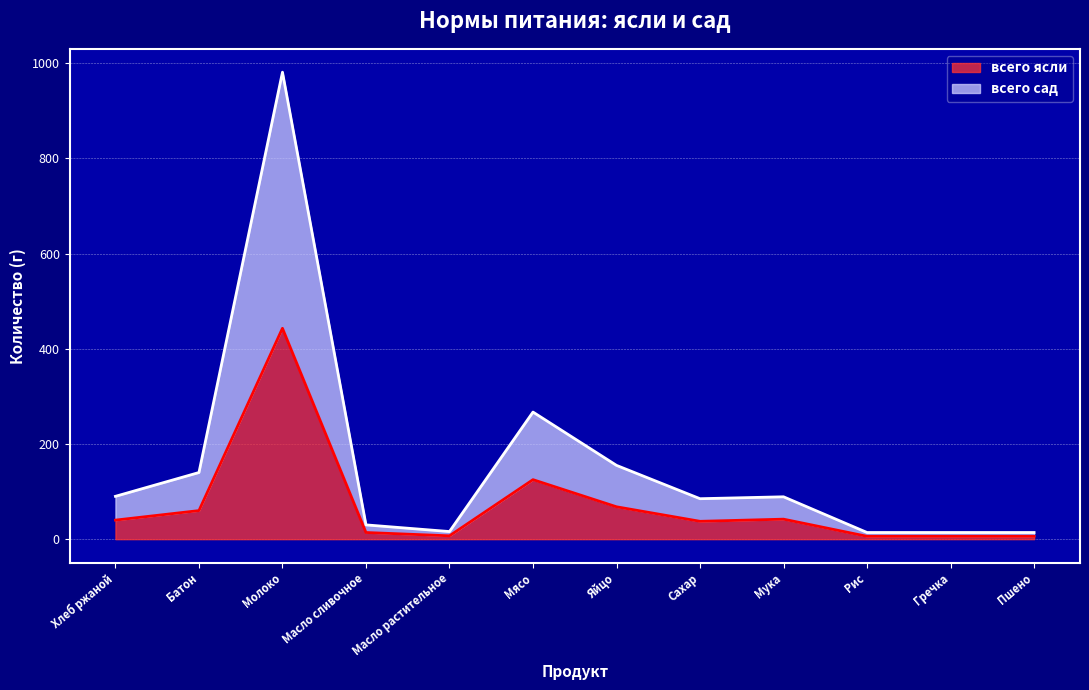

Which category has the lowest value in the всего ясли series?

Рис